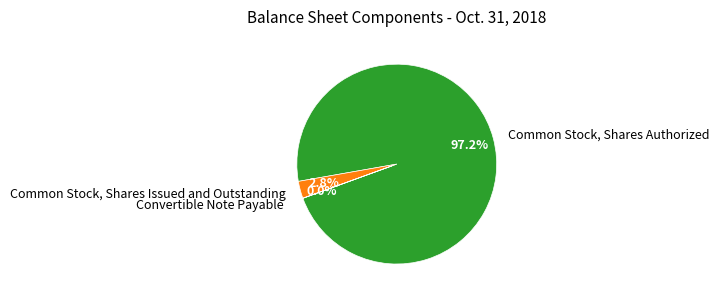

To the nearest percent, what is the difference between the largest and smallest slice percentages?

97%